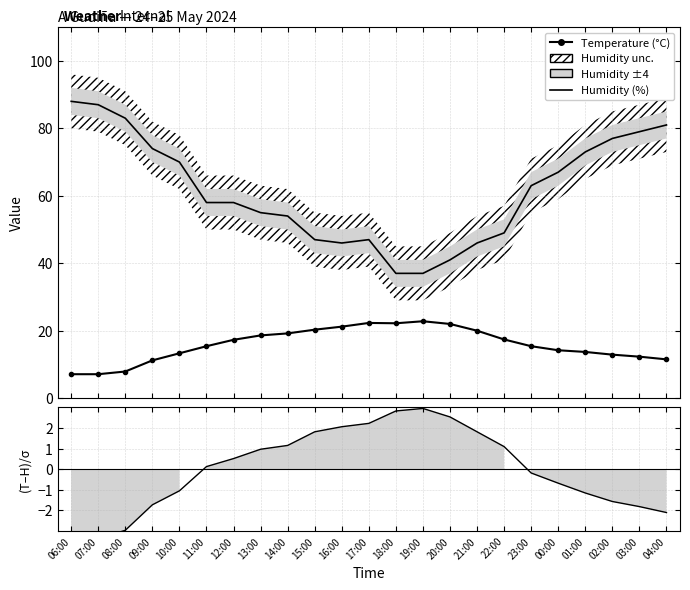

List the series in order of their peak value, highest first.

Humidity (%), Temperature (°C), (Temp-Hum)/σ